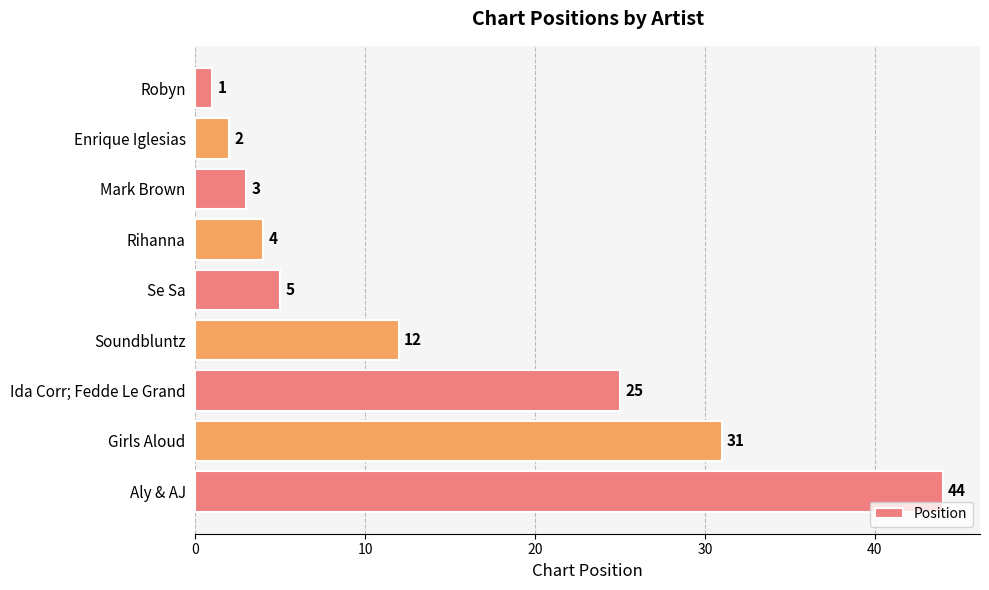

How many bars are there in total?

9